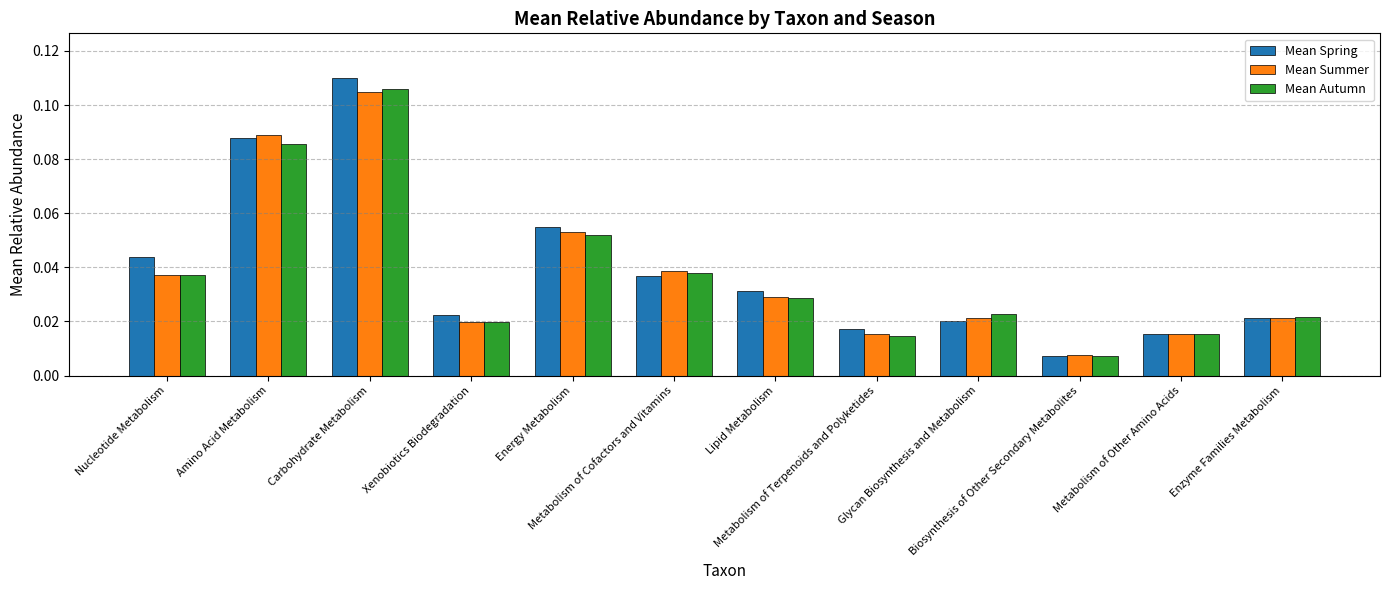

What is the sum of all Mean Summer values?

0.5